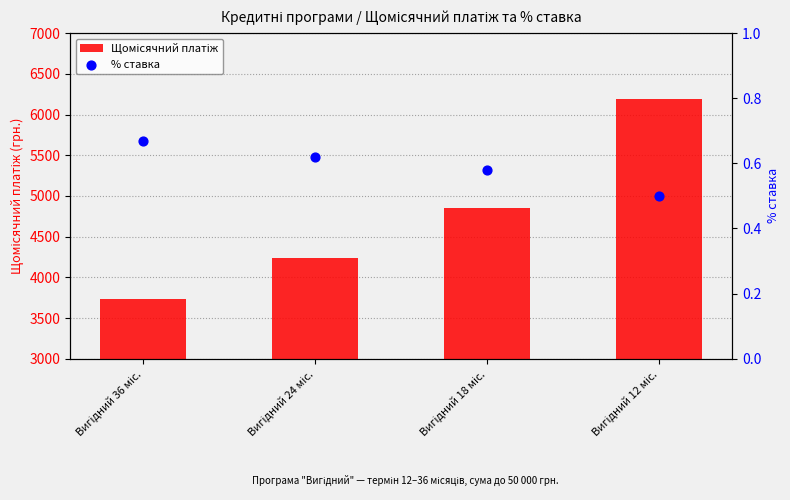

Which series contains the highest Y value?

Щомісячний платіж